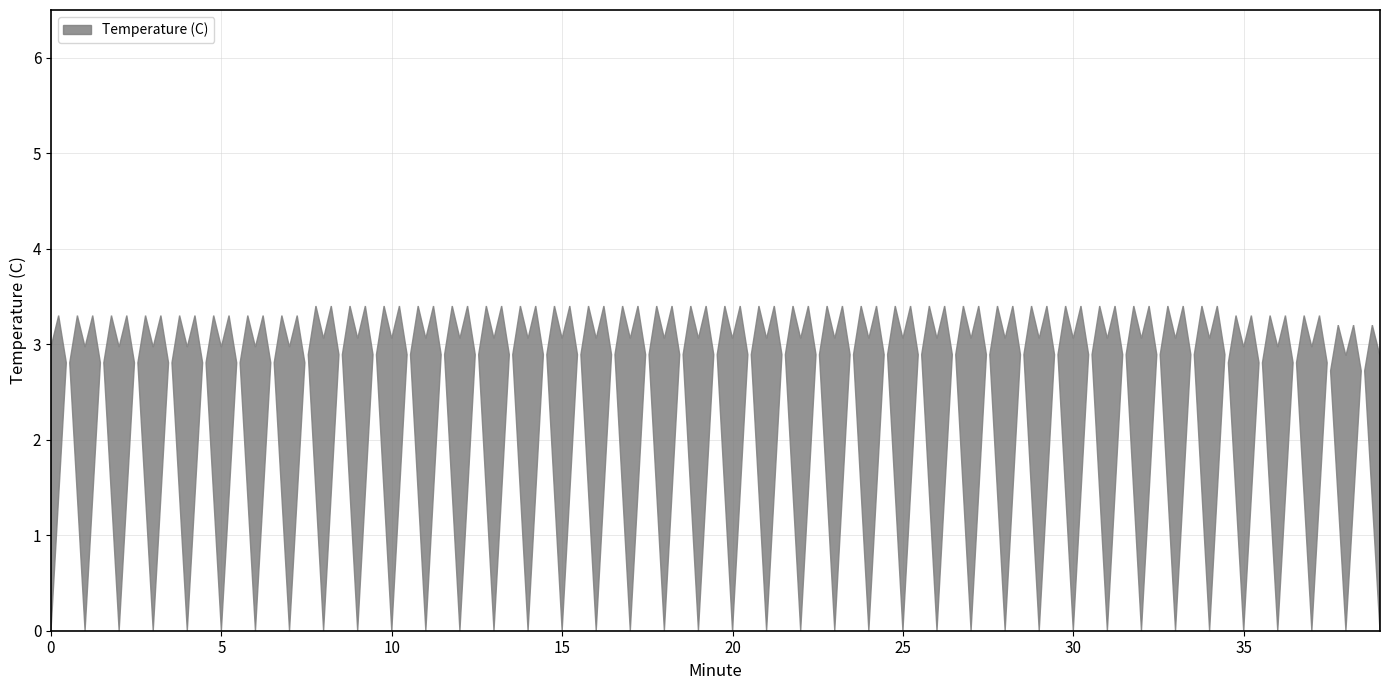

Reading left to right, list all the values displayed in this chart.

0=3.3	1=3.3	2=3.3	3=3.3	4=3.3	5=3.3	6=3.3	7=3.3	8=3.4	9=3.4	10=3.4	11=3.4	12=3.4	13=3.4	14=3.4	15=3.4	16=3.4	17=3.4	18=3.4	19=3.4	20=3.4	21=3.4	22=3.4	23=3.4	24=3.4	25=3.4	26=3.4	27=3.4	28=3.4	29=3.4	30=3.4	31=3.4	32=3.4	33=3.4	34=3.4	35=3.3	36=3.3	37=3.3	38=3.2	39=3.2